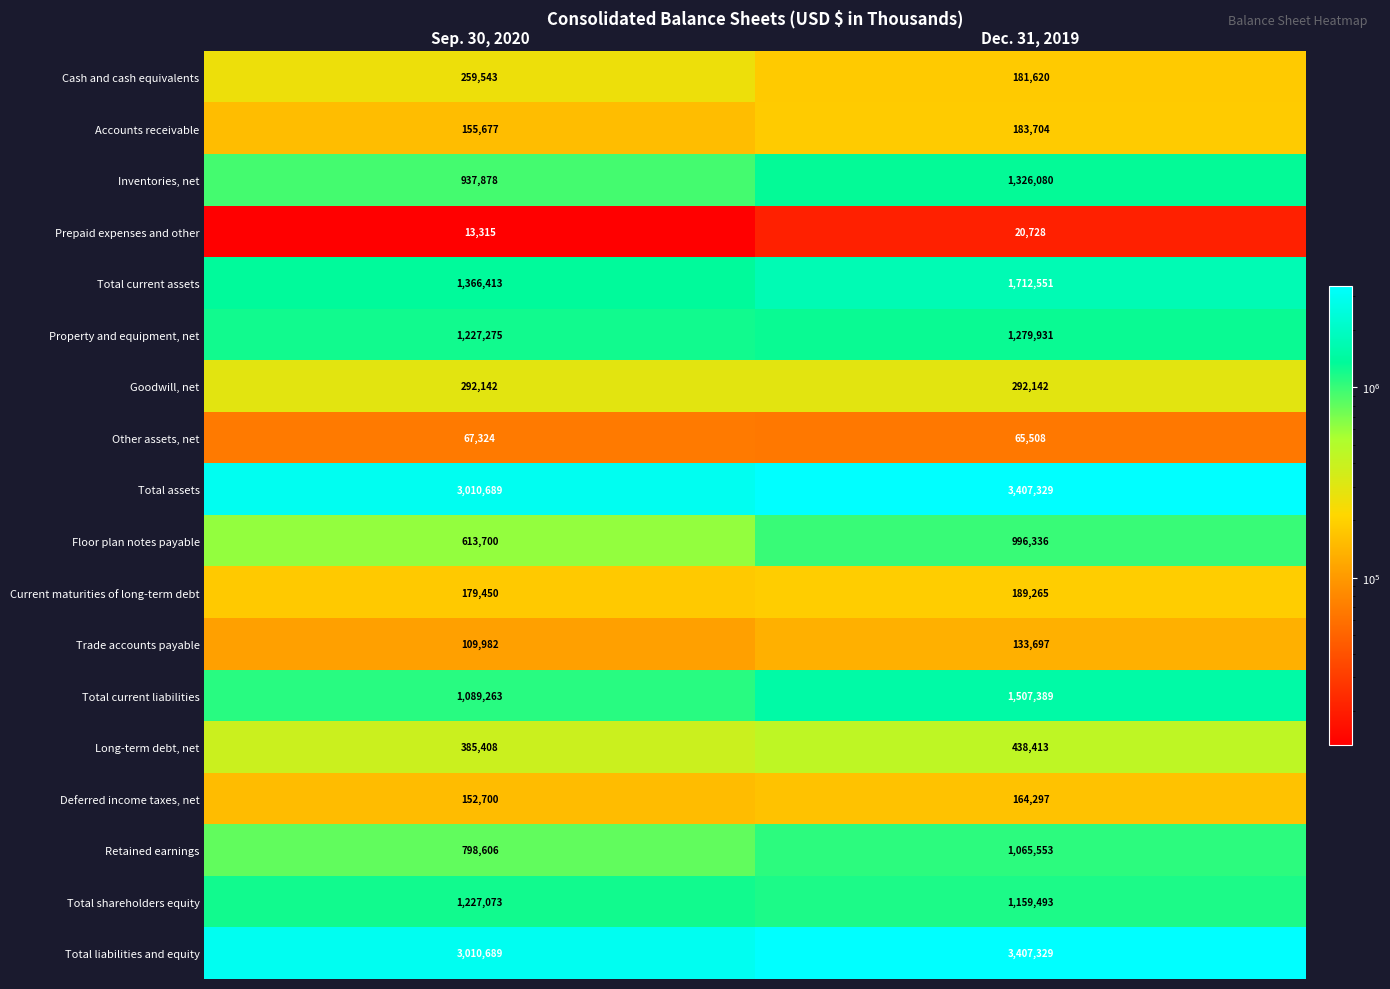

What is the greatest value displayed?

3407329